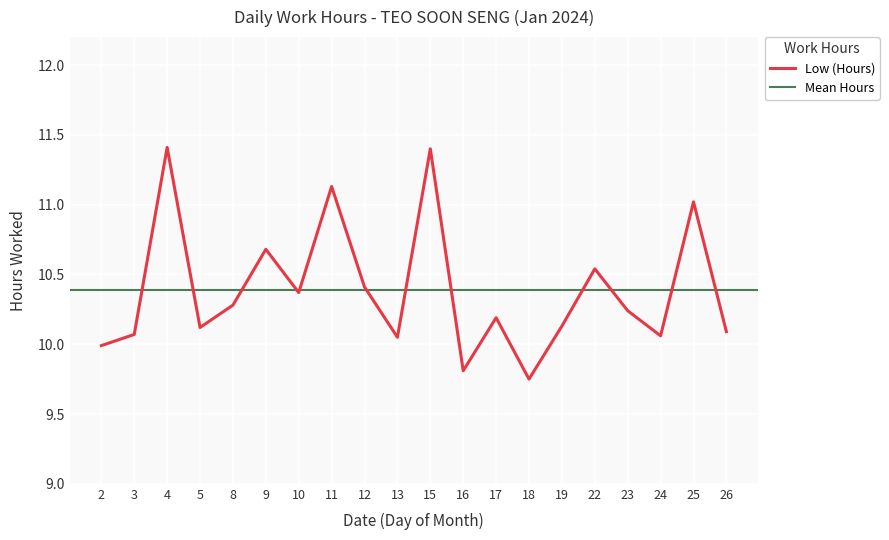

What is the sum of all values?

207.7